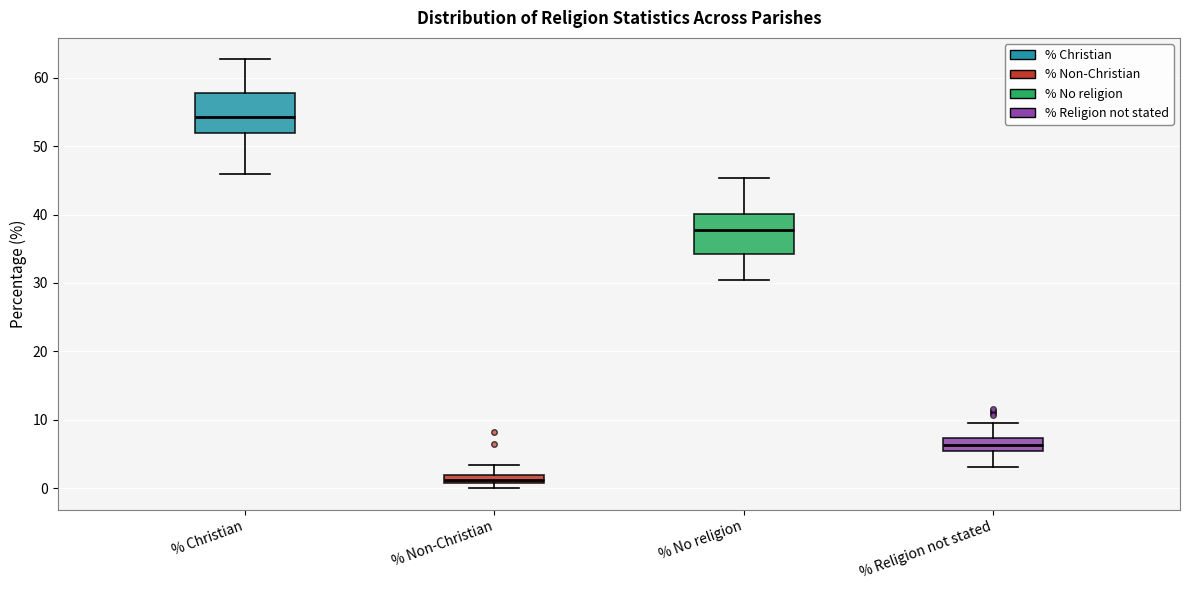

Which box's median line is the lowest?

% Non-Christian